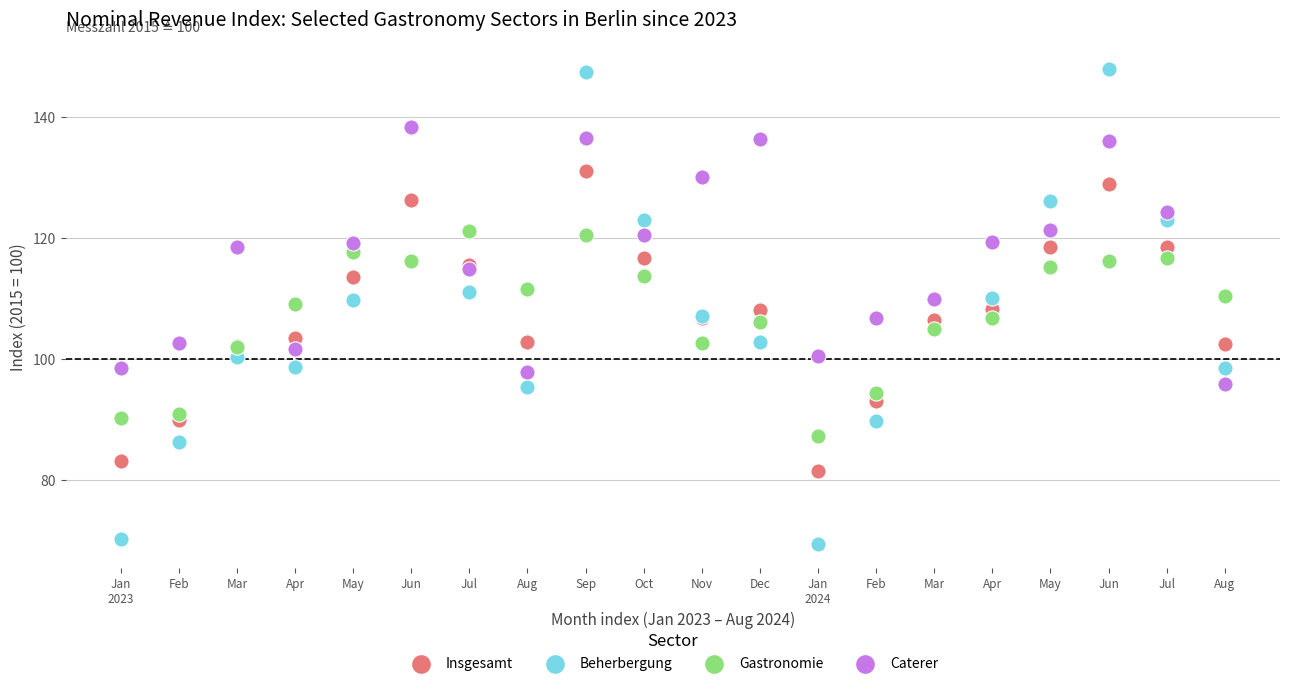

What are all the series names shown in the legend?

Insgesamt, Beherbergung, Gastronomie, Caterer